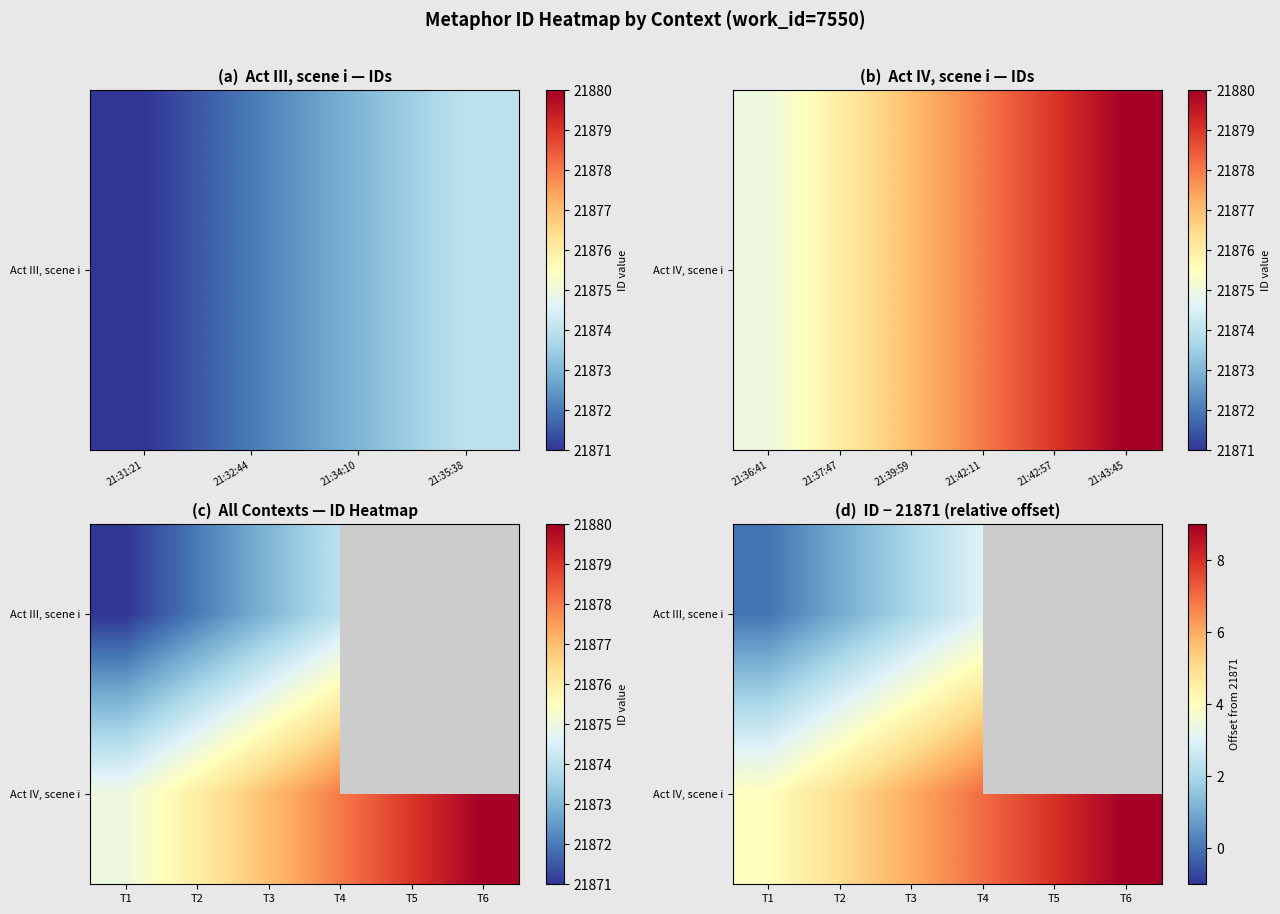

At which category is the sum across all series the highest?

T4